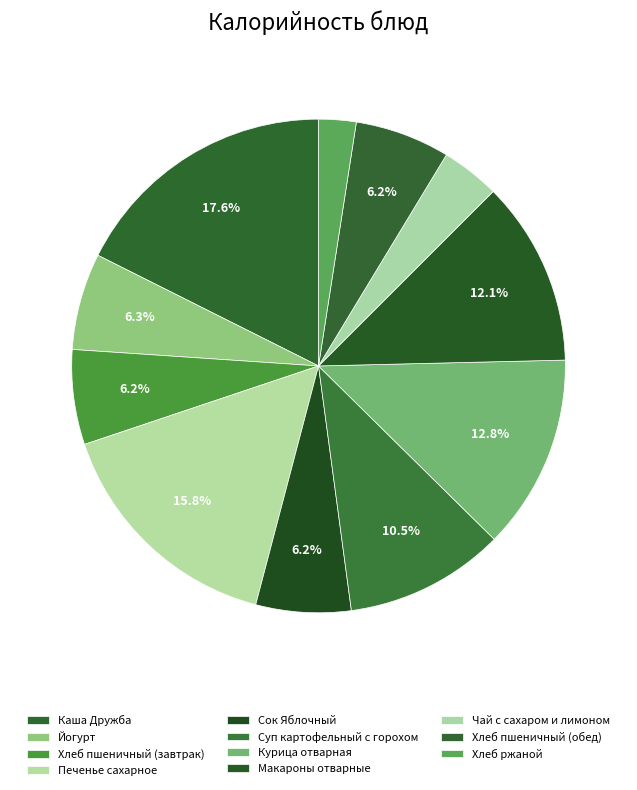

Which category has the biggest portion of the pie?

Каша Дружба